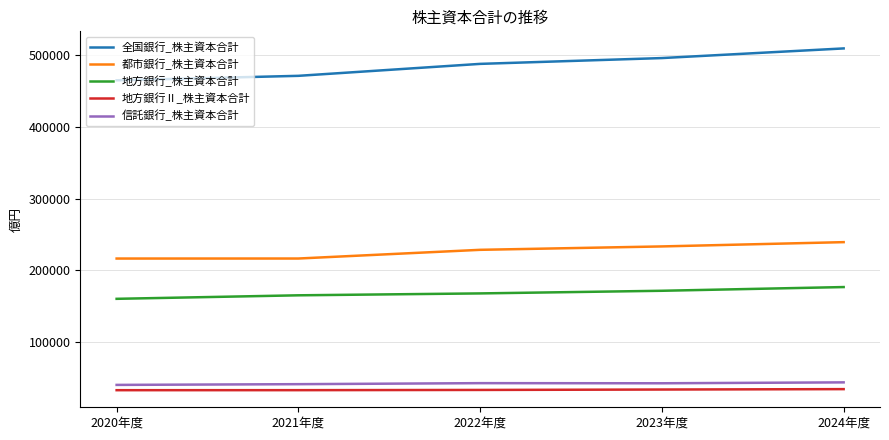

How many lines are shown in the chart?

5